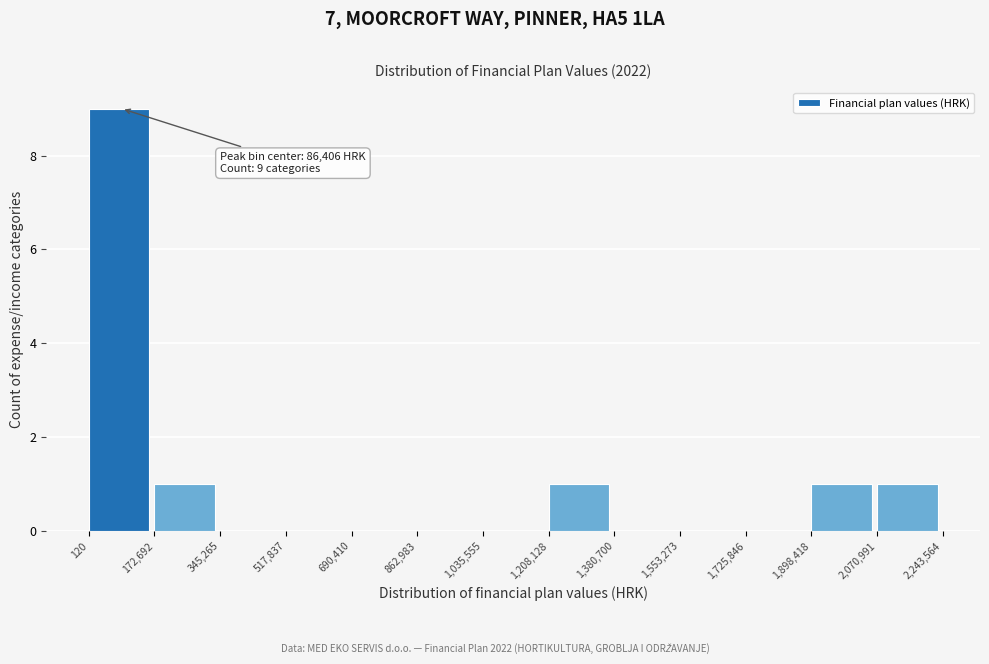

Over which range of the x-axis is the bar tallest?

120 to 172,692